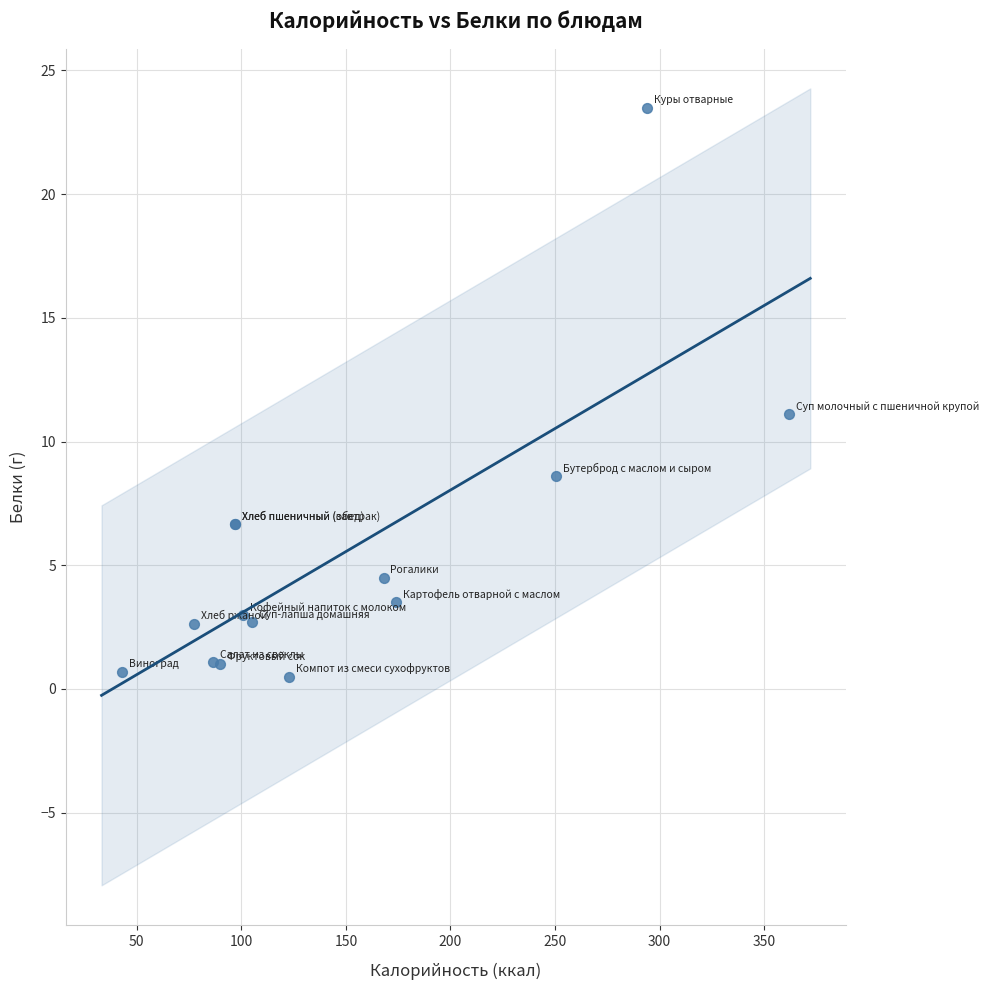

What Y value in the scatter plot is closest to 12?

11.1